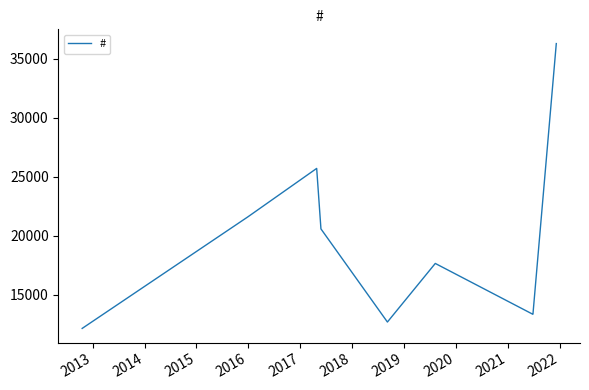

What is the greatest value displayed?

36295